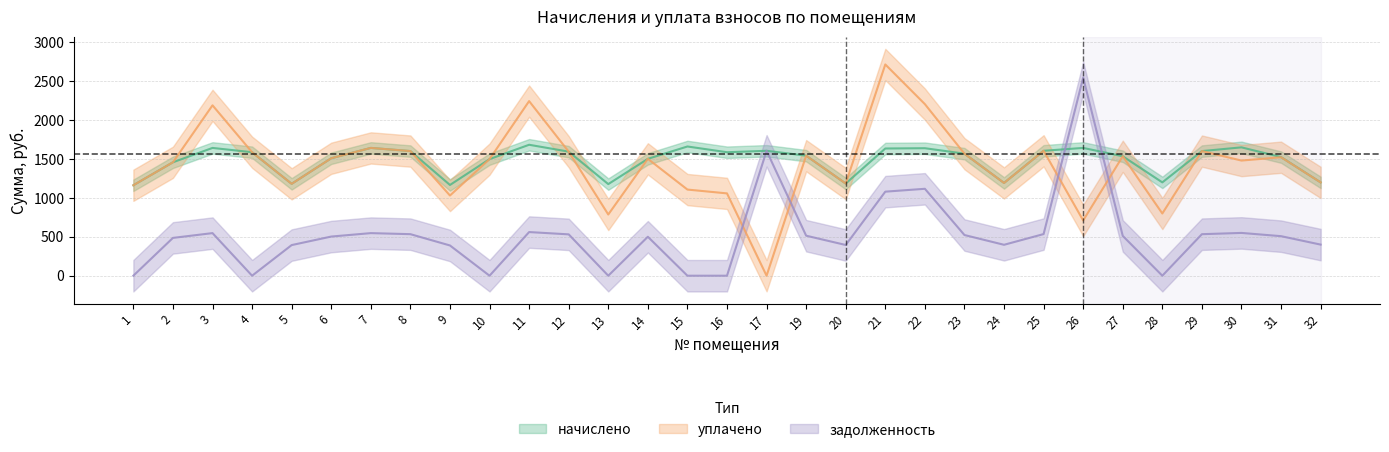

Between 8 and 30, which series saw the biggest shift?

уплачено